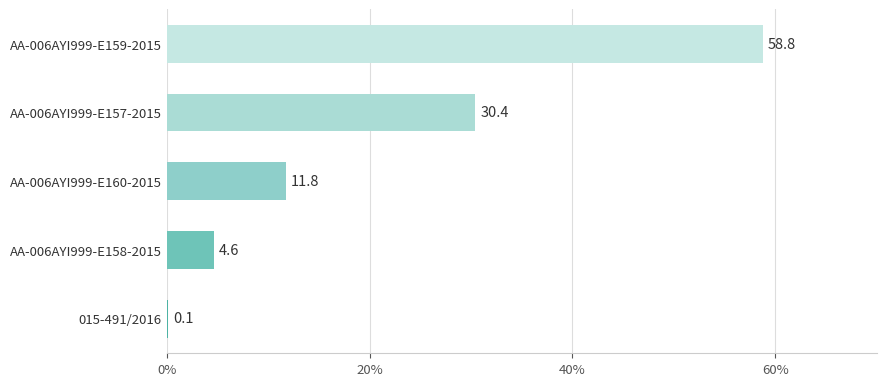

Which label corresponds to the largest value in the chart?

AA-006AYI999-E159-2015